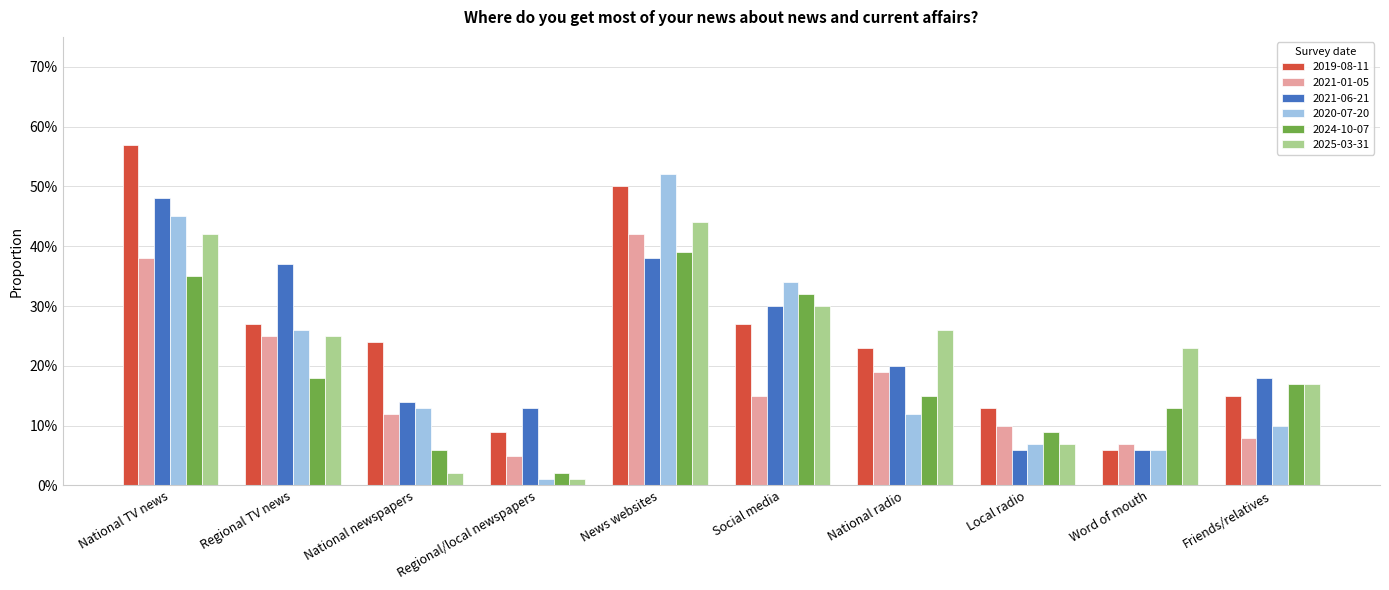

The 2020-07-20 series shows 0.2 at National TV news. True or false?

False